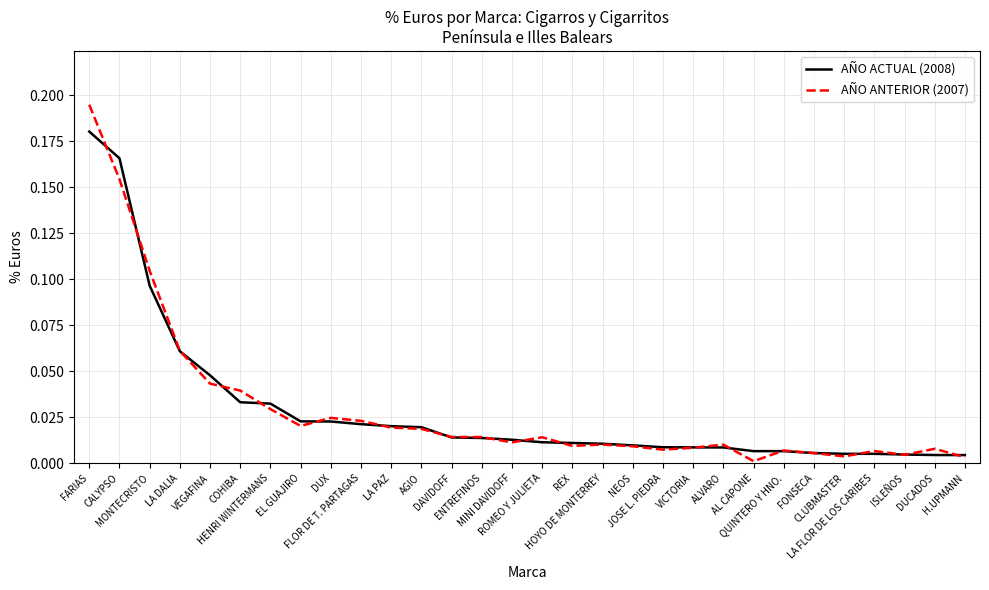

Is it true that AÑO ANTERIOR (2007) equals 0.0 at FONSECA?

True